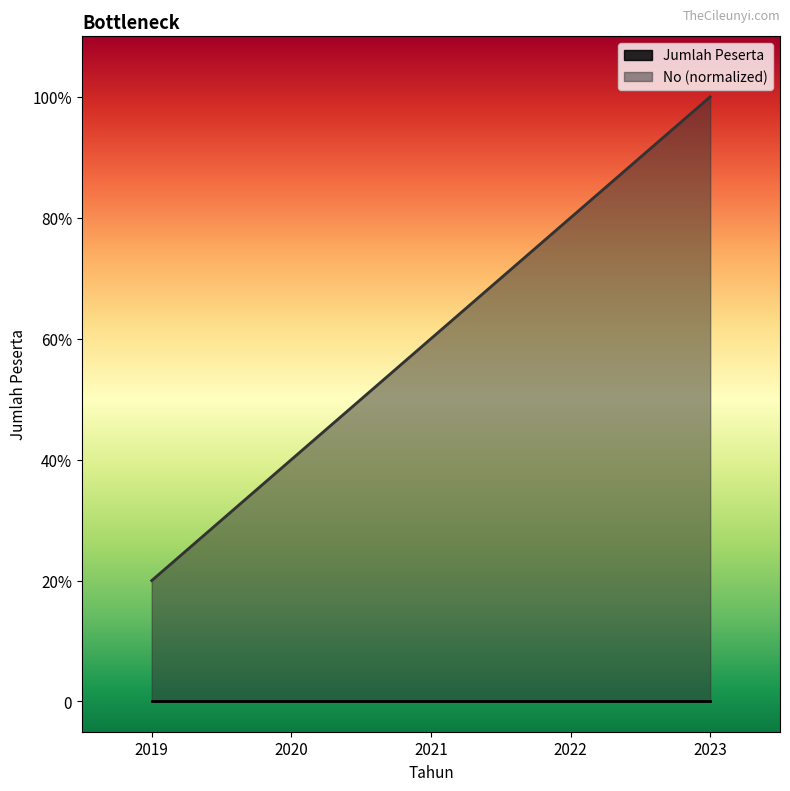

Is it true that the value at 2021 is 0.2?

False